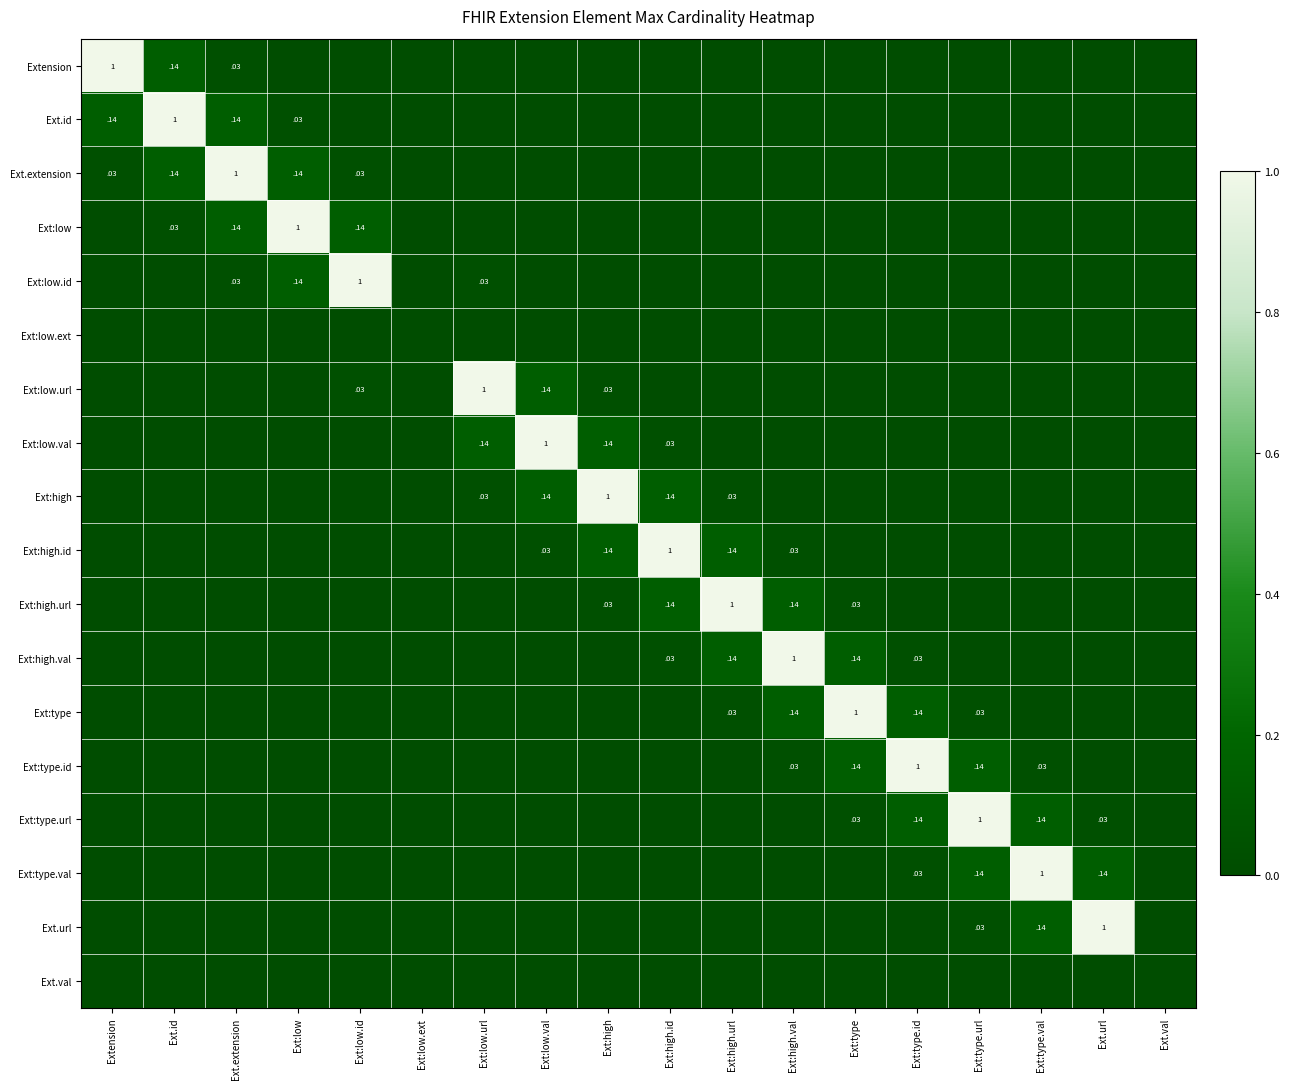

Rank the categories by Ext.url value from highest to lowest.

Ext.url, Ext:type.val, Ext:type.url, Extension, Ext.id, Ext.extension, Ext:low, Ext:low.id, Ext:low.ext, Ext:low.url, Ext:low.val, Ext:high, Ext:high.id, Ext:high.url, Ext:high.val, Ext:type, Ext:type.id, Ext.val